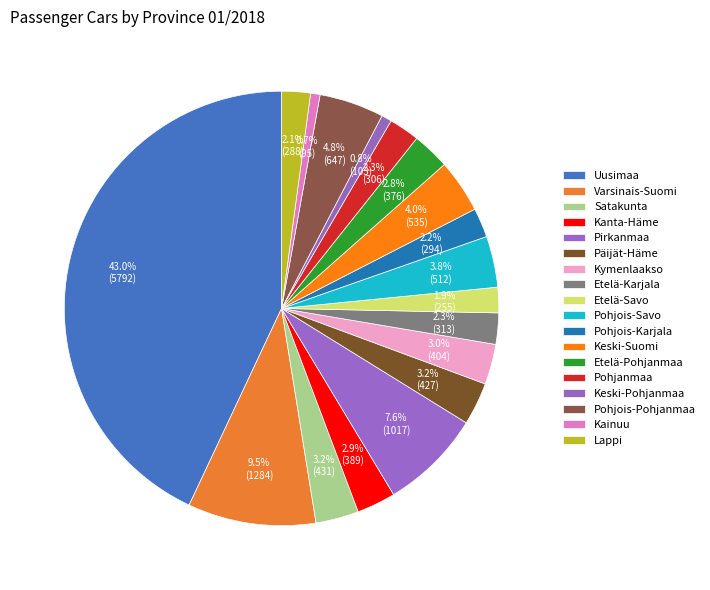

Is the sum of Kainuu and Kanta-Häme greater than half?

No